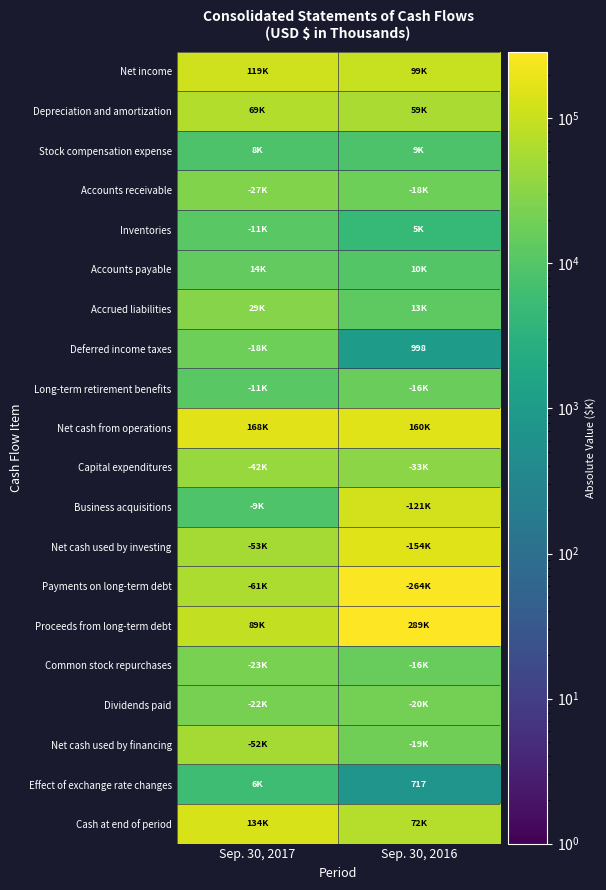

Which category has the lowest value across all series?

Sep. 30, 2016